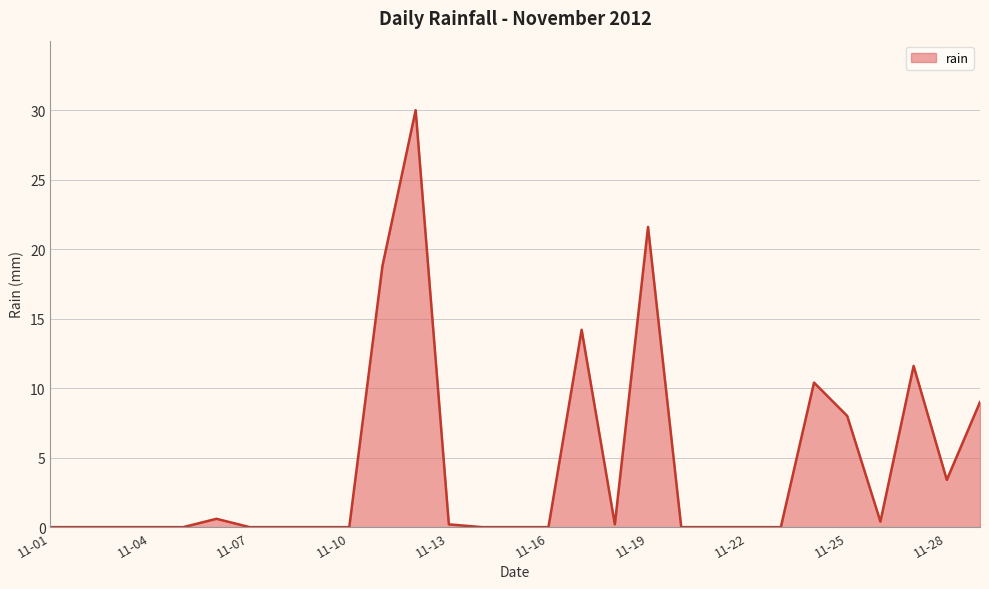

What is the maximum value shown in the chart?

30.0